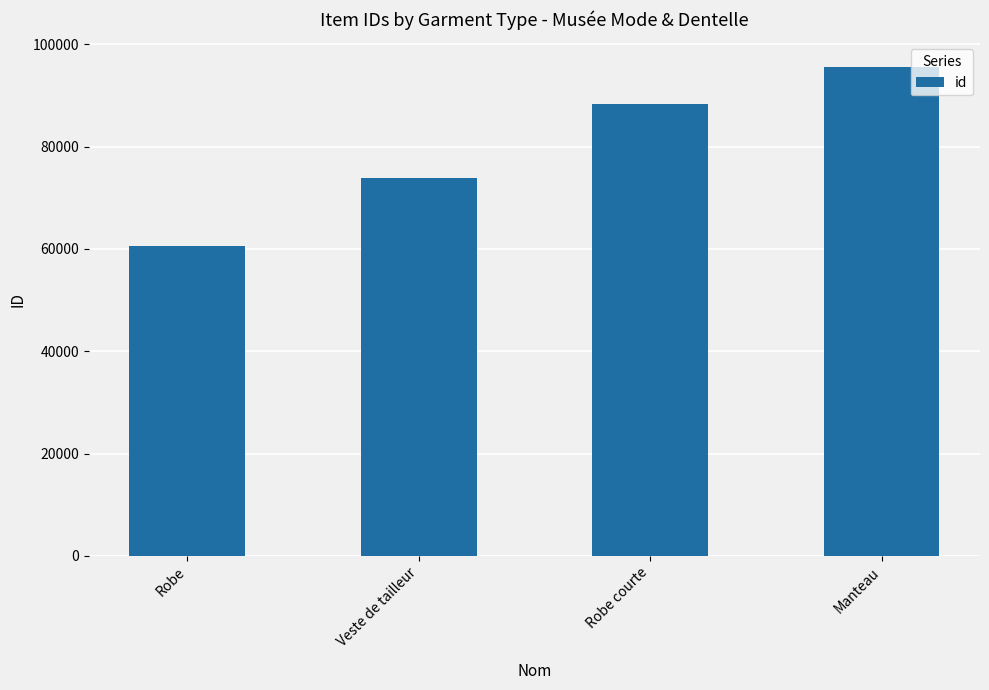

Rank the categories by value from highest to lowest.

Manteau, Robe courte, Veste de tailleur, Robe